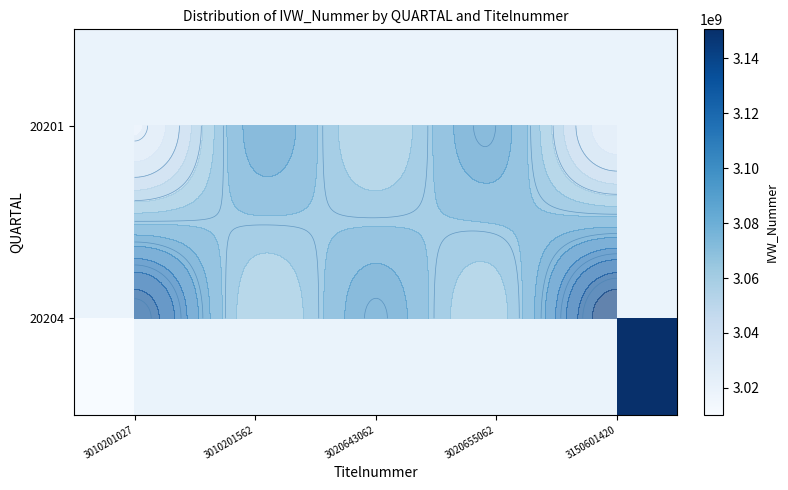

At which label is 20204 closest to 3080401223?

3020643062